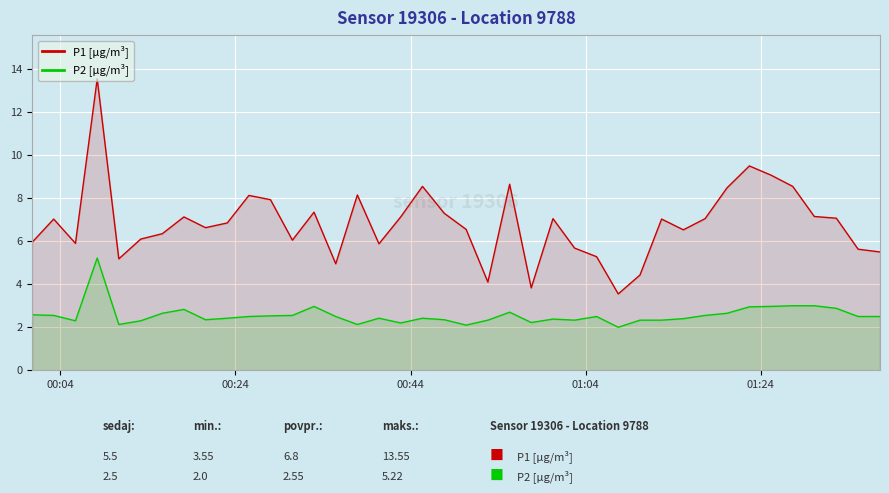

Is it true that P1 [µg/m³] equals 7.6 at 26?

False